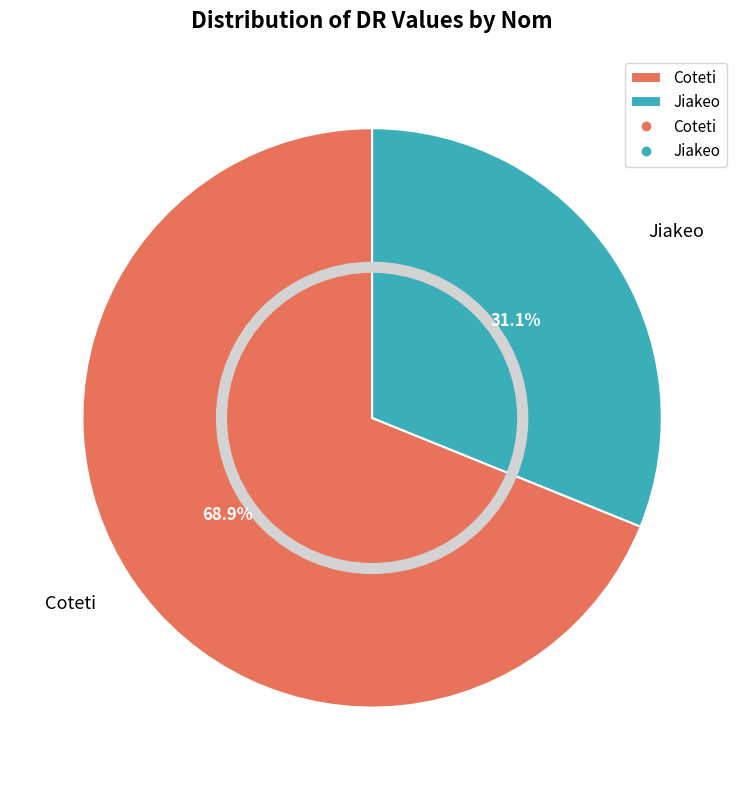

How many slices are in this pie chart?

2